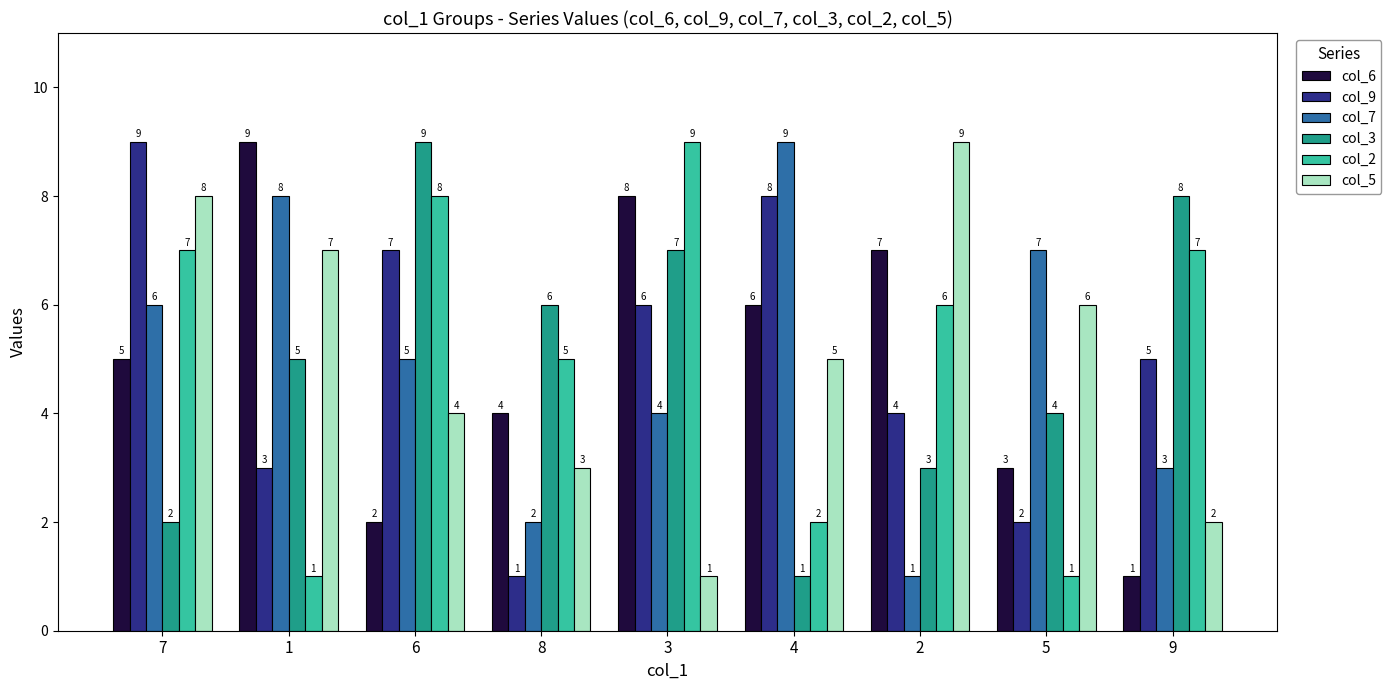

What position from the left is 2?

7